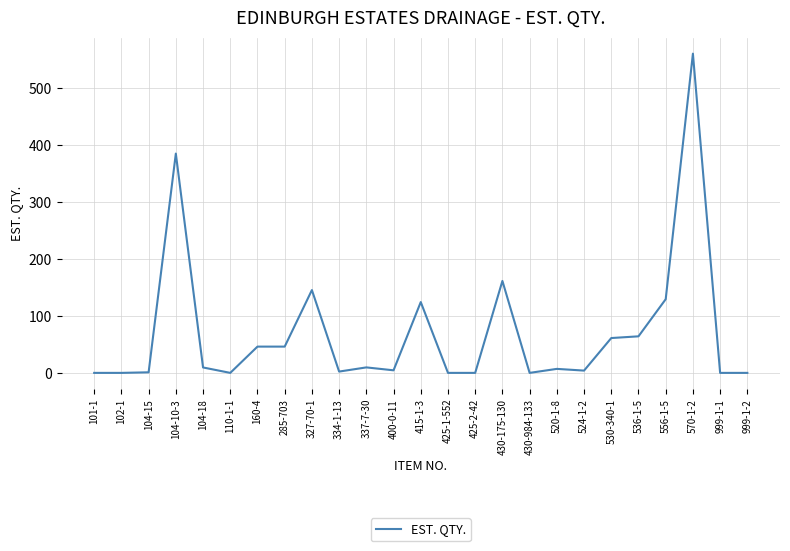

The chart shows a value of 1.0 at 430-984-133. True or false?

True